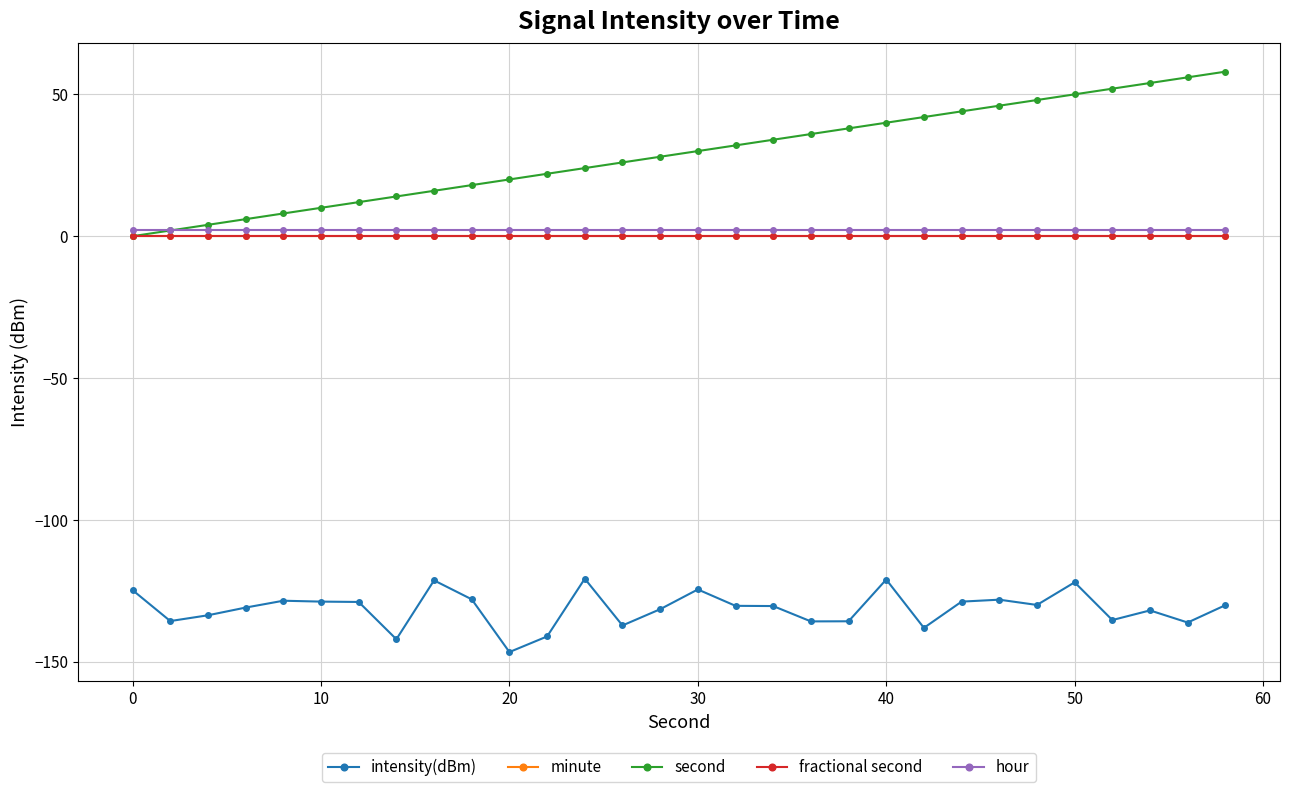

At which label does second reach its minimum?

0